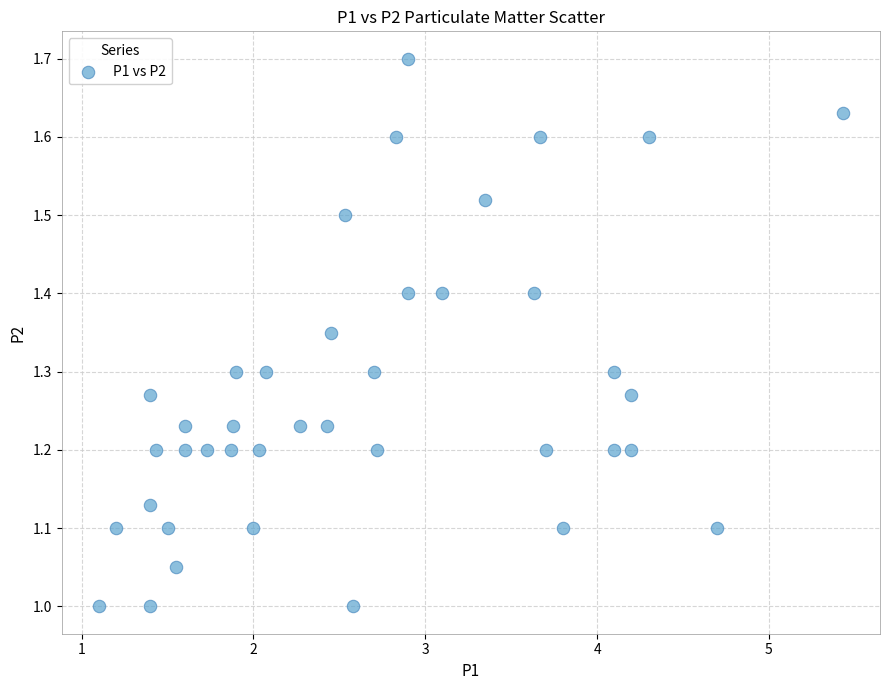

What is the range of X values (max minus min)?

4.3